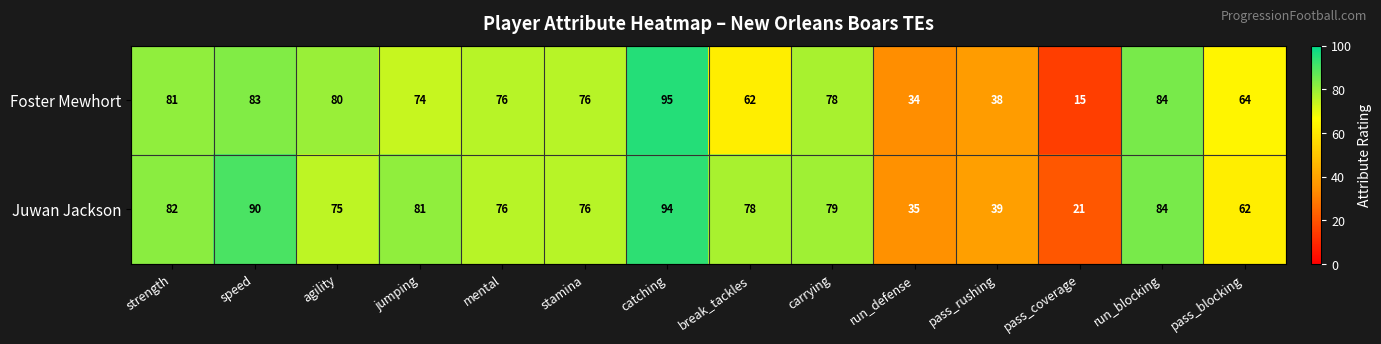

Which series has the widest spread of values?

Foster Mewhort